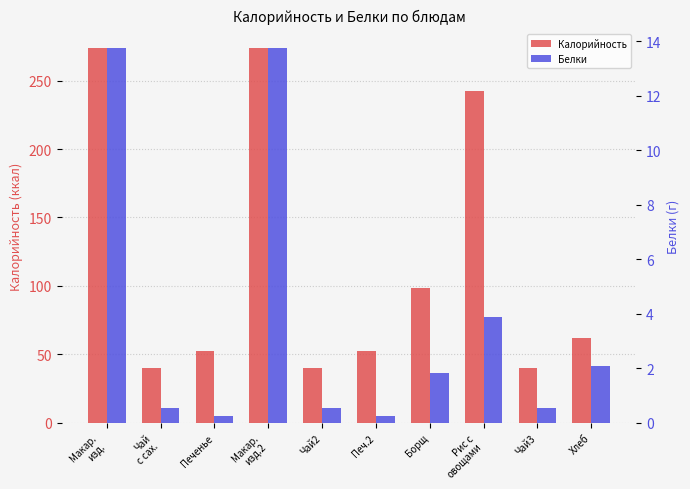

What is the sum of the Калорийность values at Рис с
овощами and Макар.
изд.?

515.6